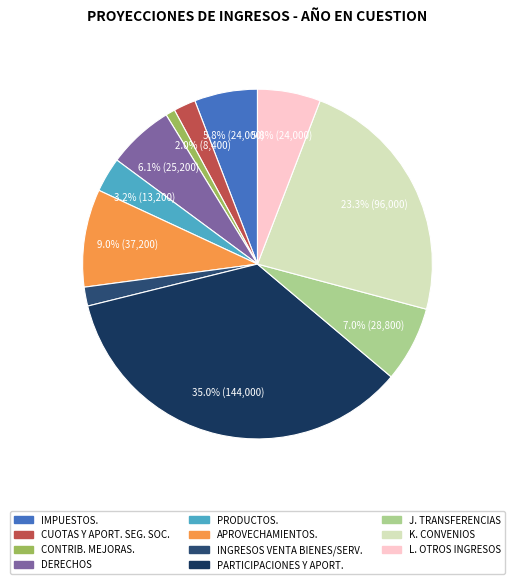

Rank the categories by value from highest to lowest.

PARTICIPACIONES Y APORTACIONES., K. CONVENIOS, APROVECHAMIENTOS., J. TRANSFERENCIAS, DERECHOS, IMPUESTOS., L. OTROS INGRESOS DE LIBRE DISPOSICION, PRODUCTOS., CUOTAS Y APORTACIONES DE SEGURIDAD SOCIAL, INGRESOS POR VENTA DE BIENES Y SERVICIOS, CONTRIBUCIONES DE MEJORAS.